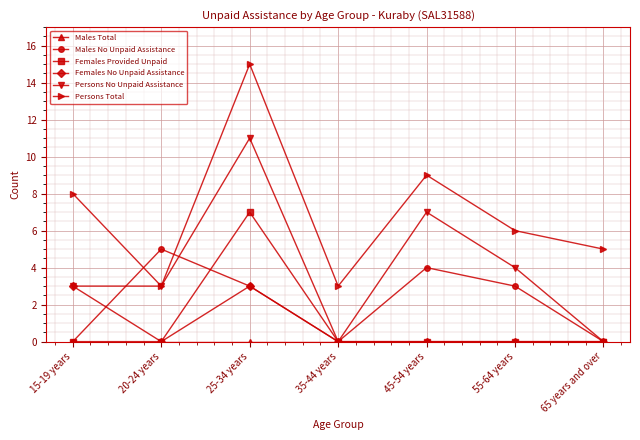

What is the maximum value for Females No Unpaid Assistance?

3